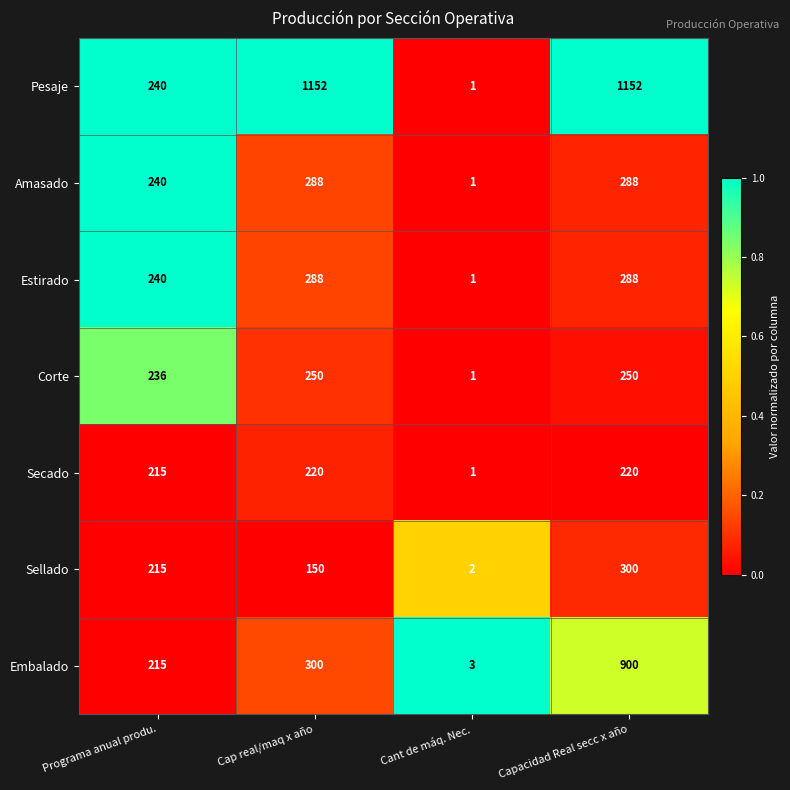

Which series has the widest spread of values?

Pesaje